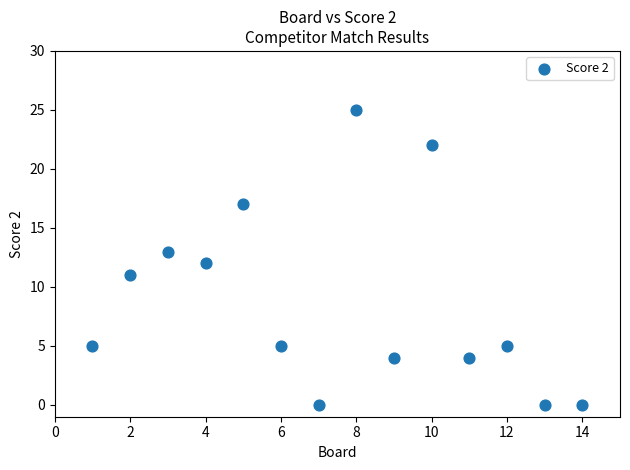

What is the range of Y values (max minus min)?

25